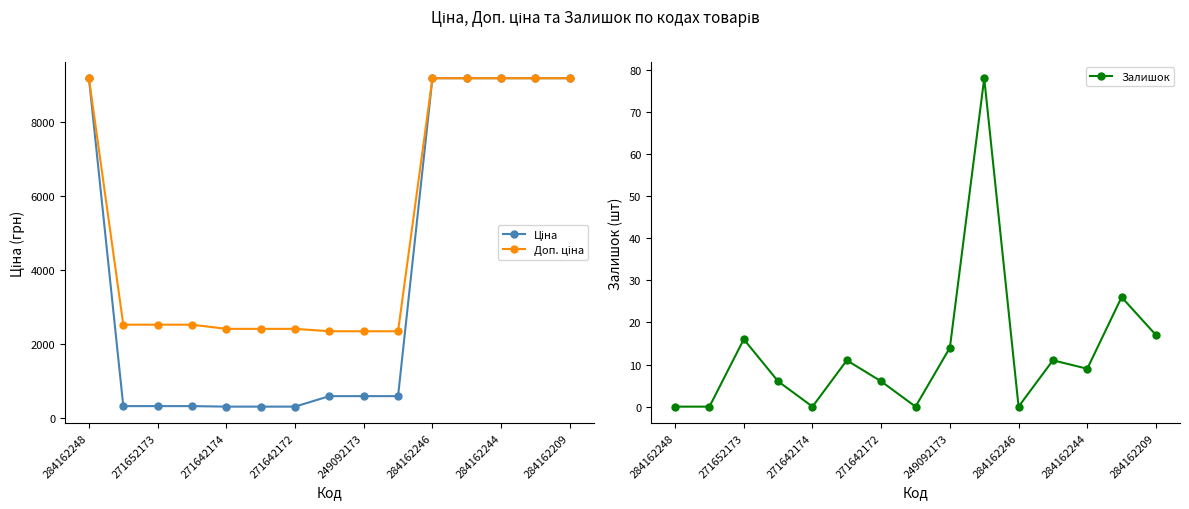

Does the chart display data point markers on the line(s)?

Yes